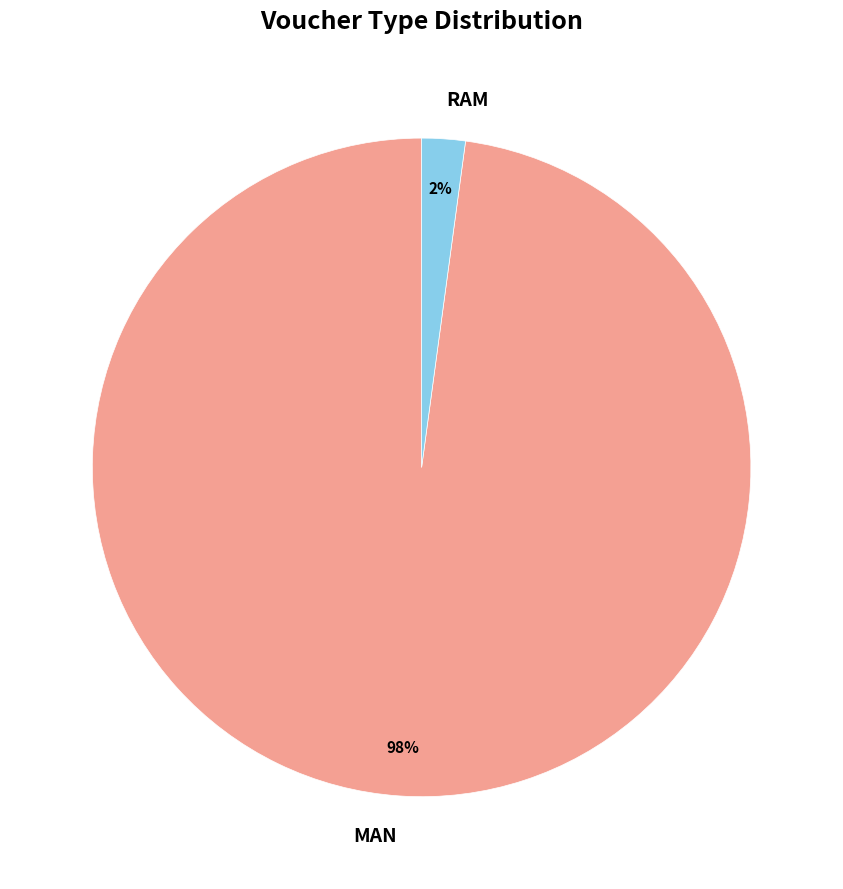

Does MAN account for over 50% of the chart?

Yes